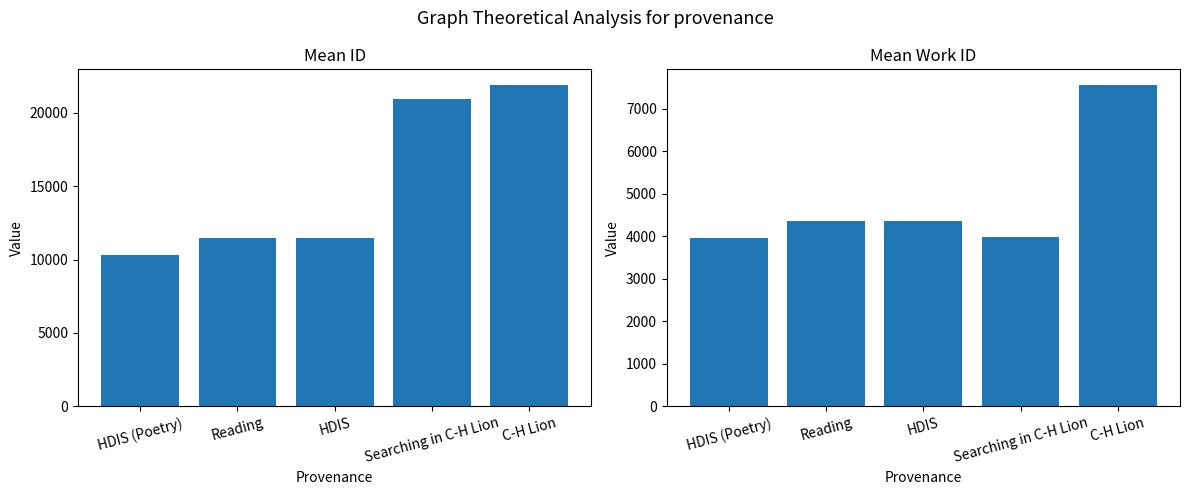

The value of avg_work_id at Searching in C-H Lion is 6877. True or false?

False